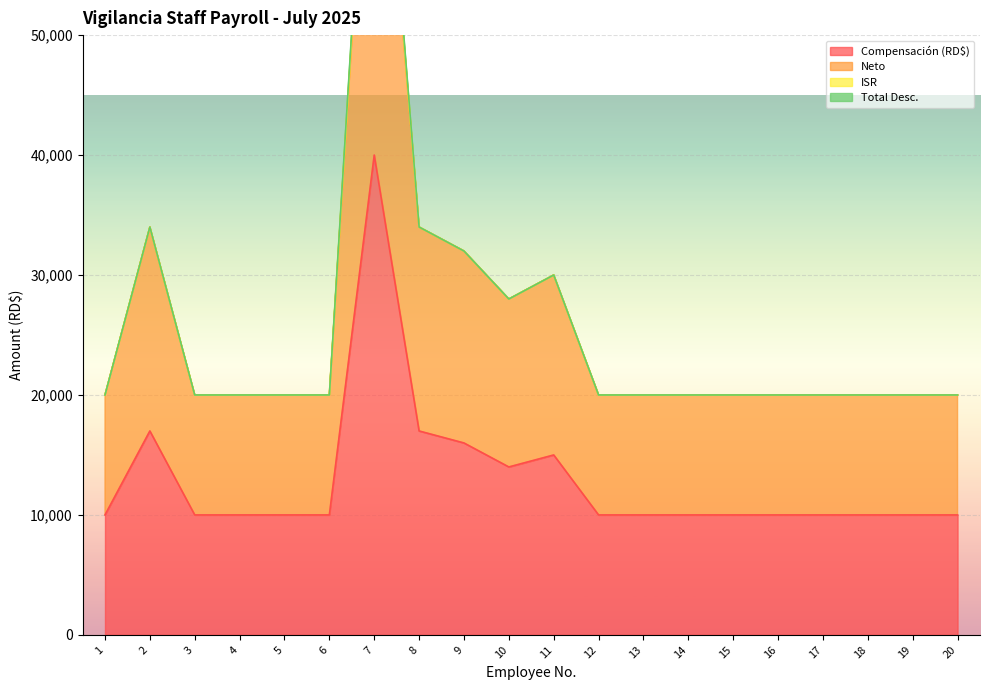

True or false: Neto and Compensación (RD$) intersect in this chart.

False